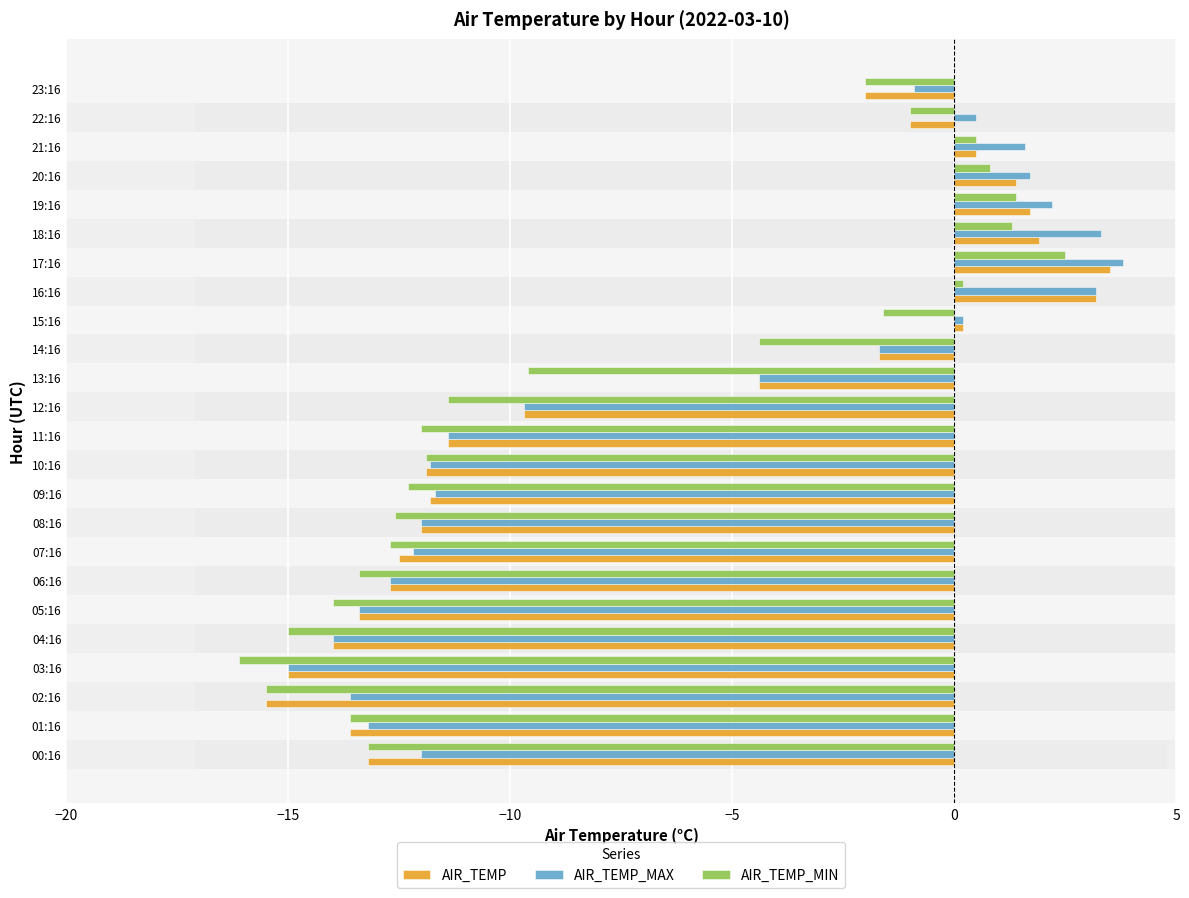

How many groups of bars are there?

24